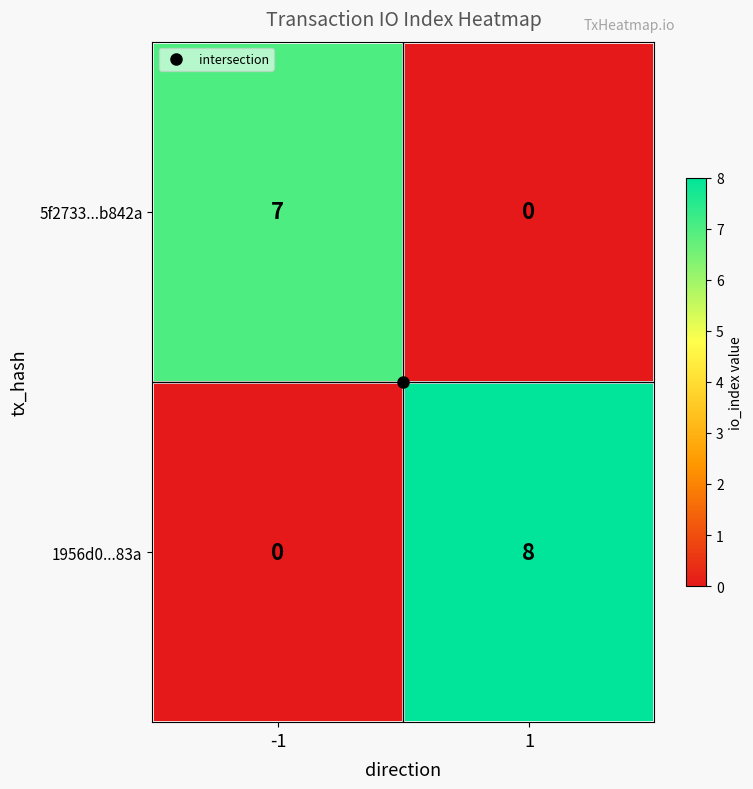

What is the maximum value for 1956d0...83a?

8